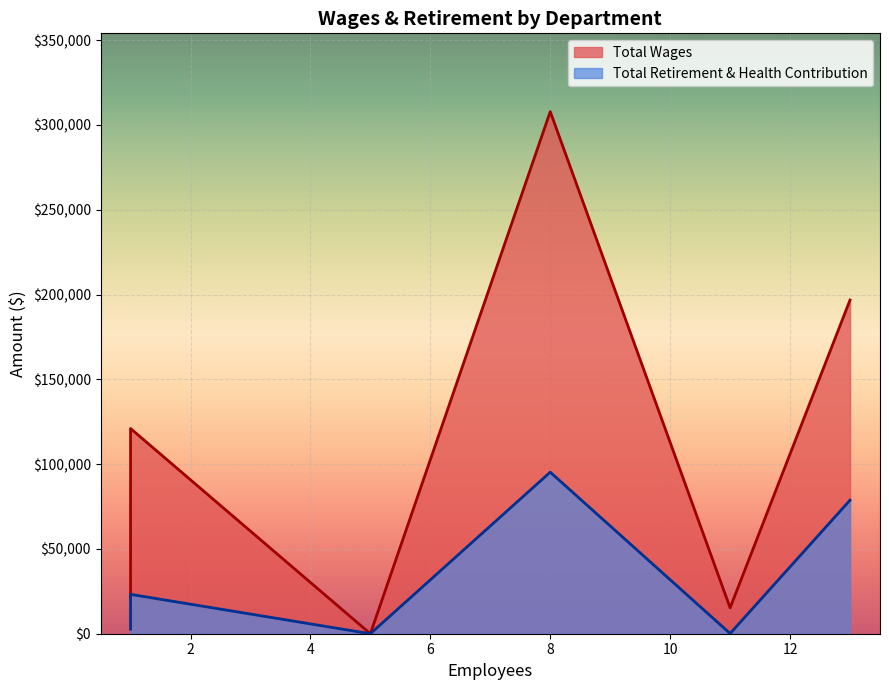

List the series in order of their overall mean, lowest first.

Total Retirement & Health Contribution, Total Wages